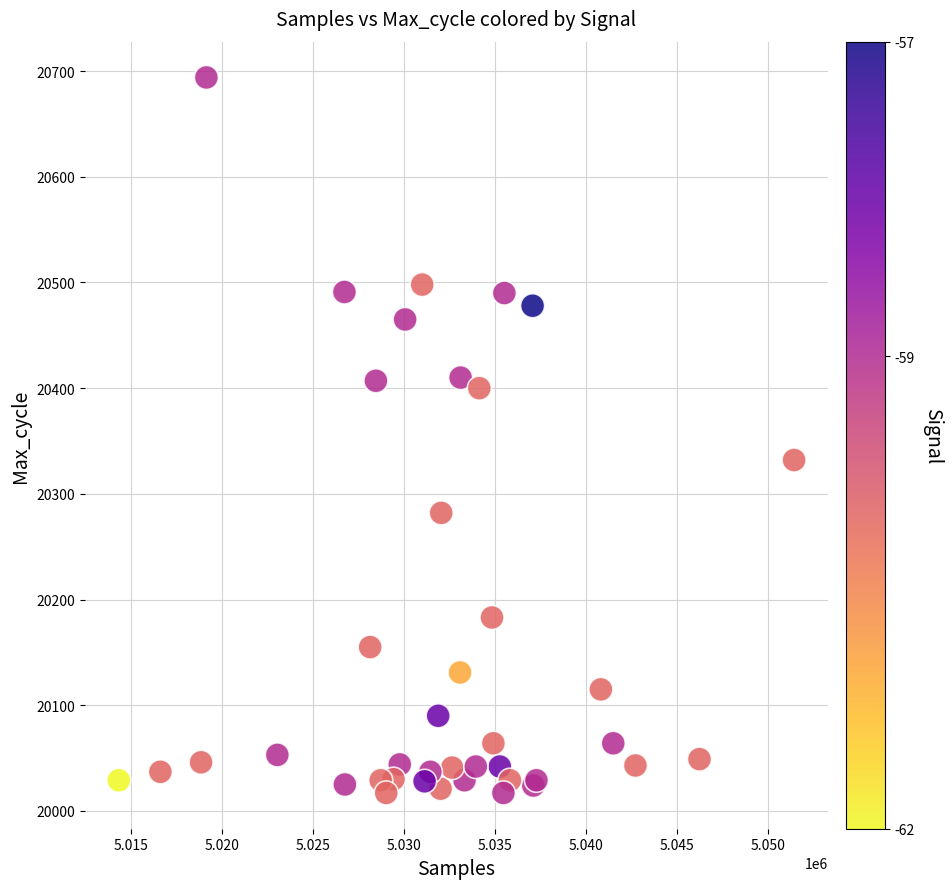

What Y value in the scatter plot is closest to 20355?

20332